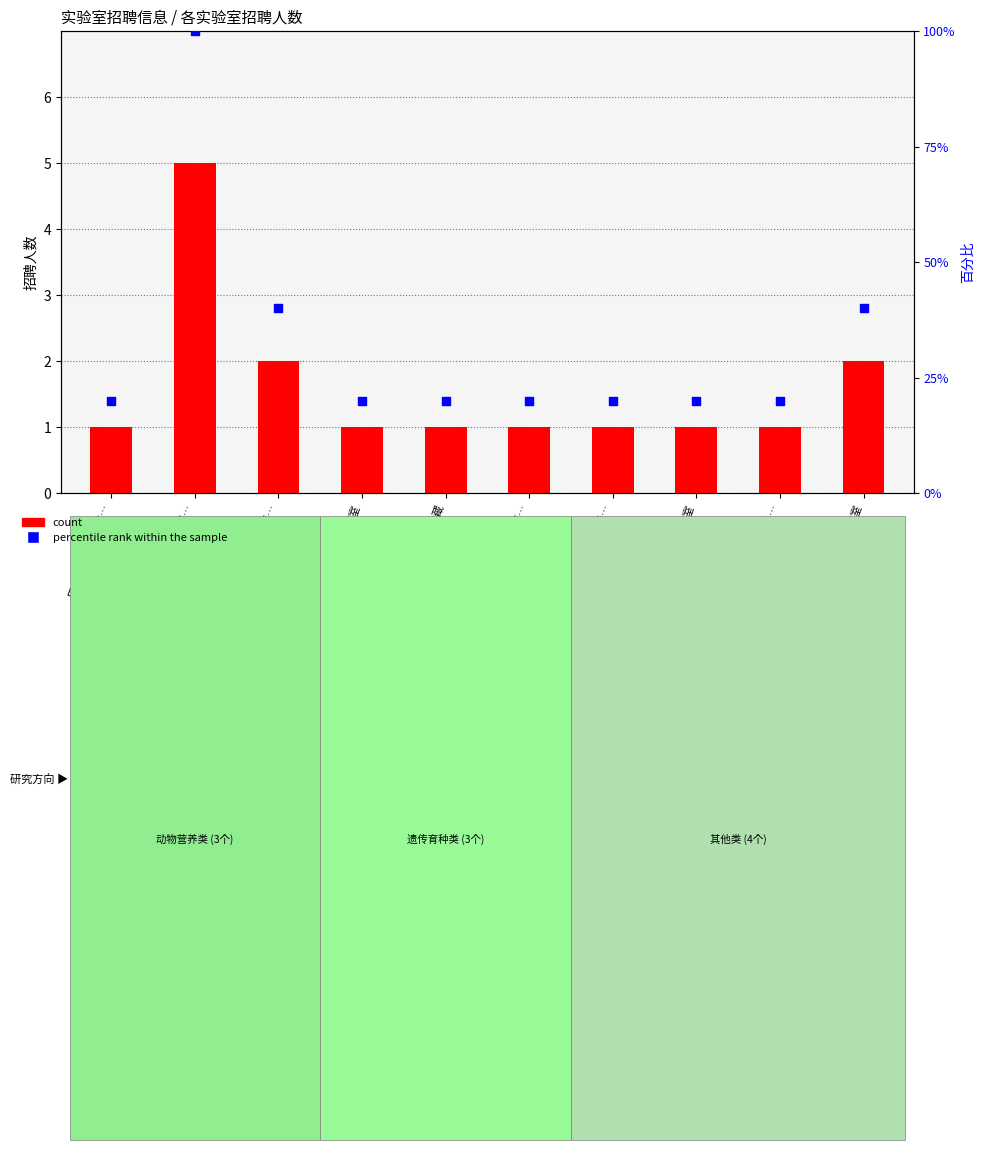

Which series has the widest spread of Y values?

percentile rank within the sample